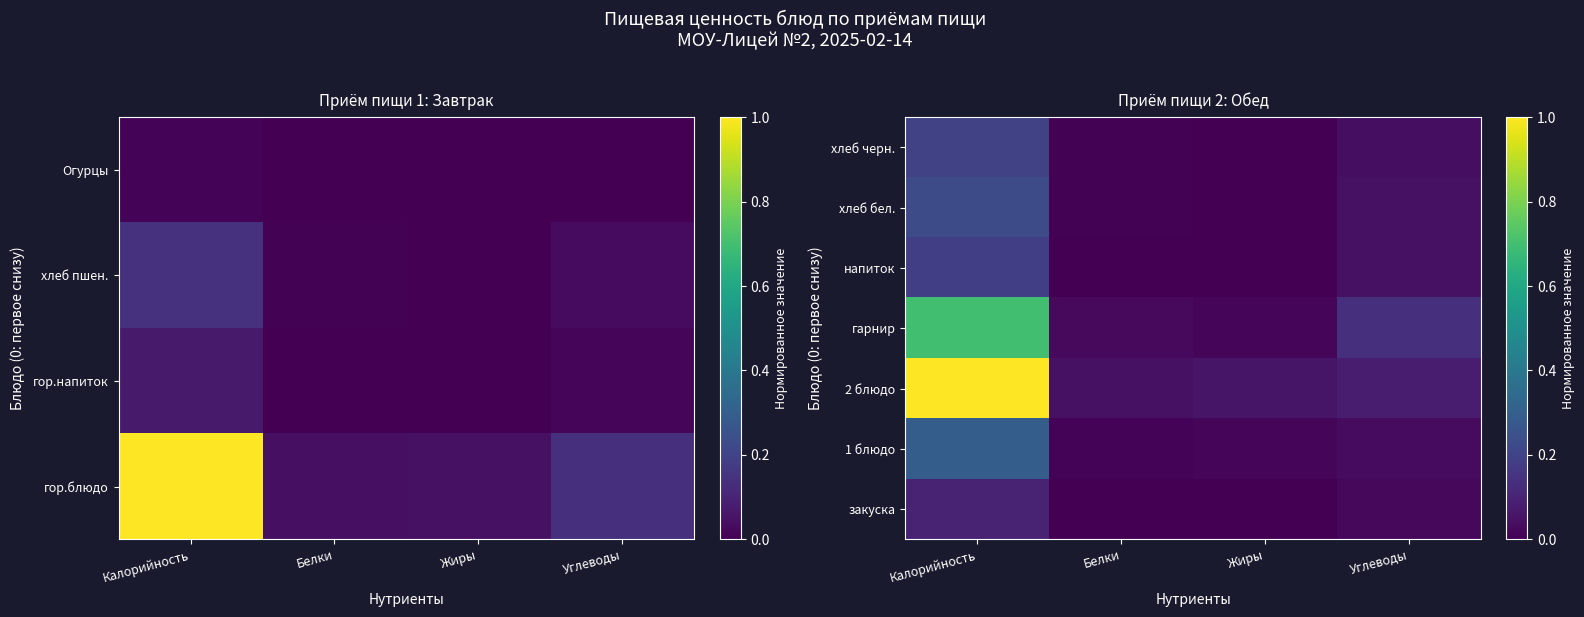

What is the difference between the maximum and minimum values in the 2 блюдо series?

1.0